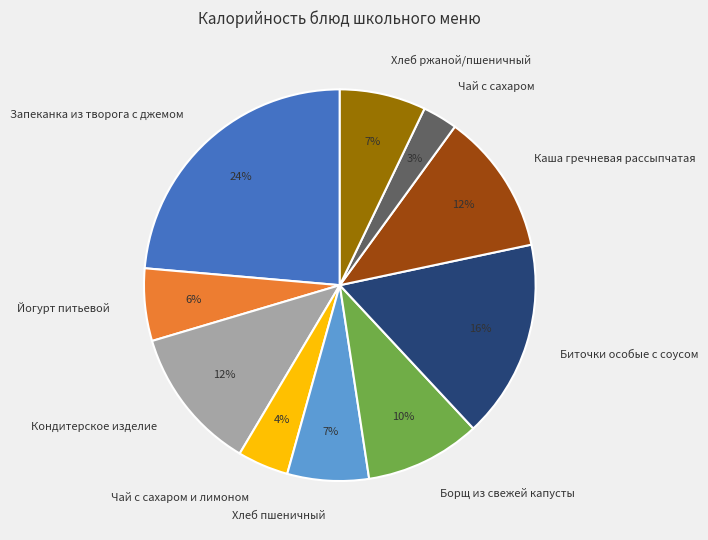

Is there any slice that represents more than half of the pie?

No